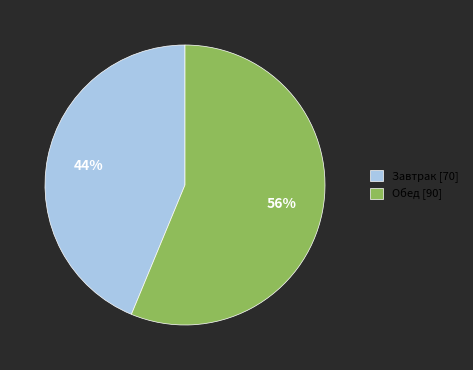

To the nearest percent, what percentage of the pie is Завтрак?

44%